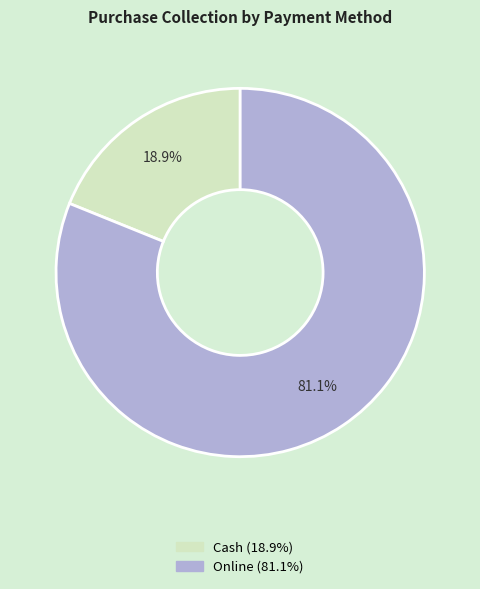

What is the ratio of the value at Cash to the value at Online?

0.2